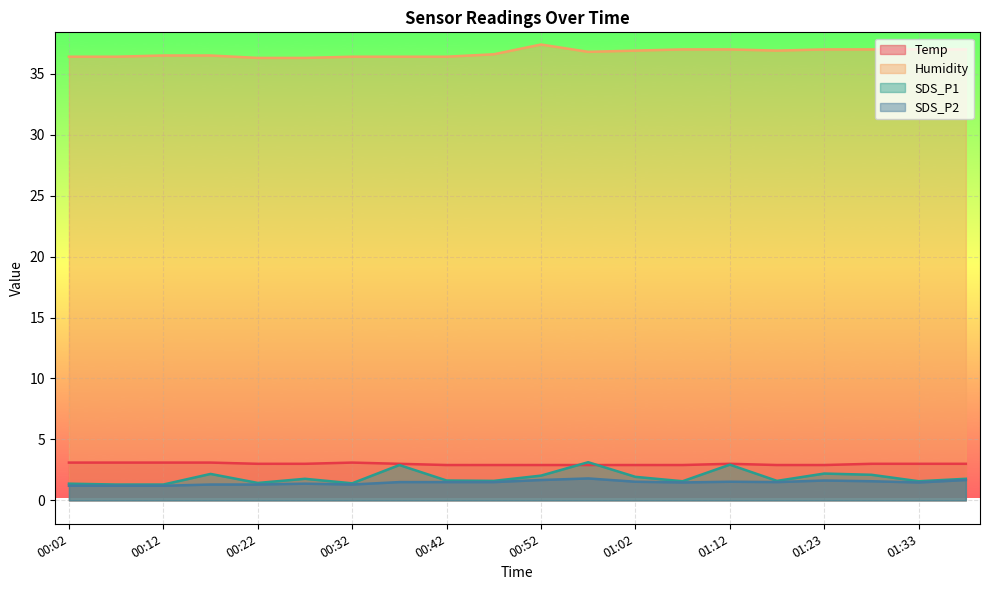

Reading right to left, what are all the values shown in this chart?

Temp: 3.0	3.0	3.0	2.9	2.9	3.0	2.9	2.9	2.9	2.9	2.9	2.9	3.0	3.1	3.0	3.0	3.1	3.1	3.1	3.1
Humidity: 37.0	37.0	37.0	37.0	36.9	37.0	37.0	36.9	36.8	37.4	36.6	36.4	36.4	36.4	36.3	36.3	36.5	36.5	36.4	36.4
SDS_P1: 1.8	1.6	2.1	2.2	1.6	2.9	1.6	1.9	3.1	2.0	1.6	1.6	2.9	1.4	1.8	1.4	2.2	1.3	1.3	1.4
SDS_P2: 1.7	1.5	1.6	1.6	1.5	1.5	1.5	1.5	1.8	1.7	1.5	1.5	1.5	1.3	1.4	1.3	1.3	1.2	1.2	1.2